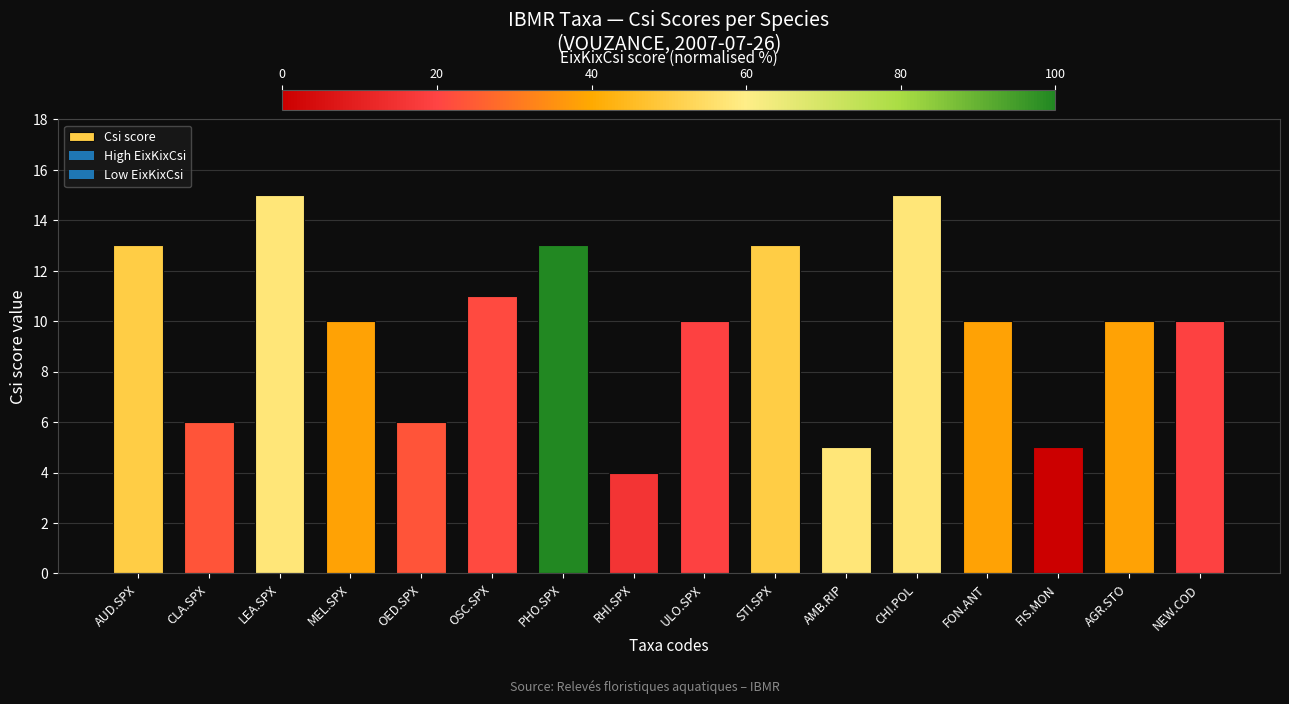

How many categories are shown in the chart?

16